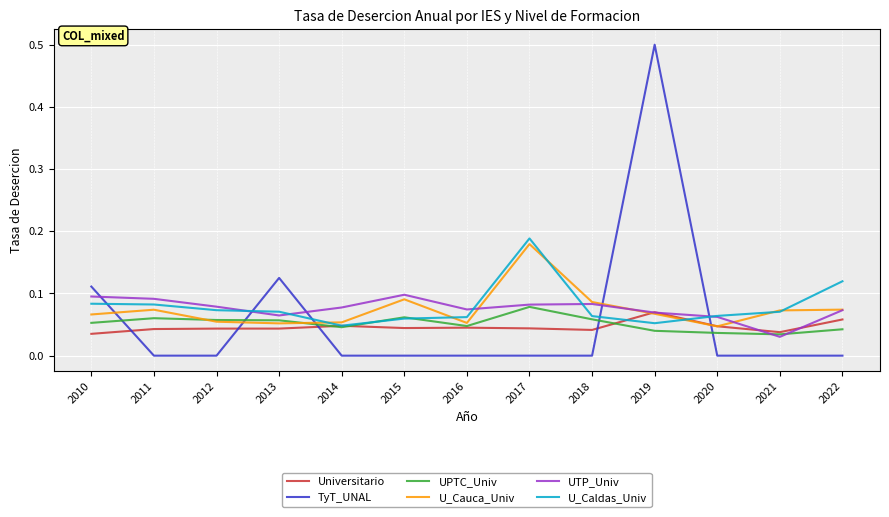

Which series has the largest total across all categories?

U_Caldas_Univ